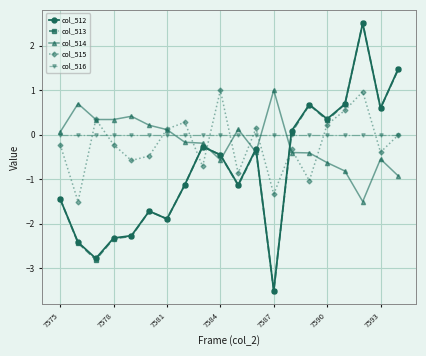

What is the value of the col_512 point at the 13th from the left?

-3.5